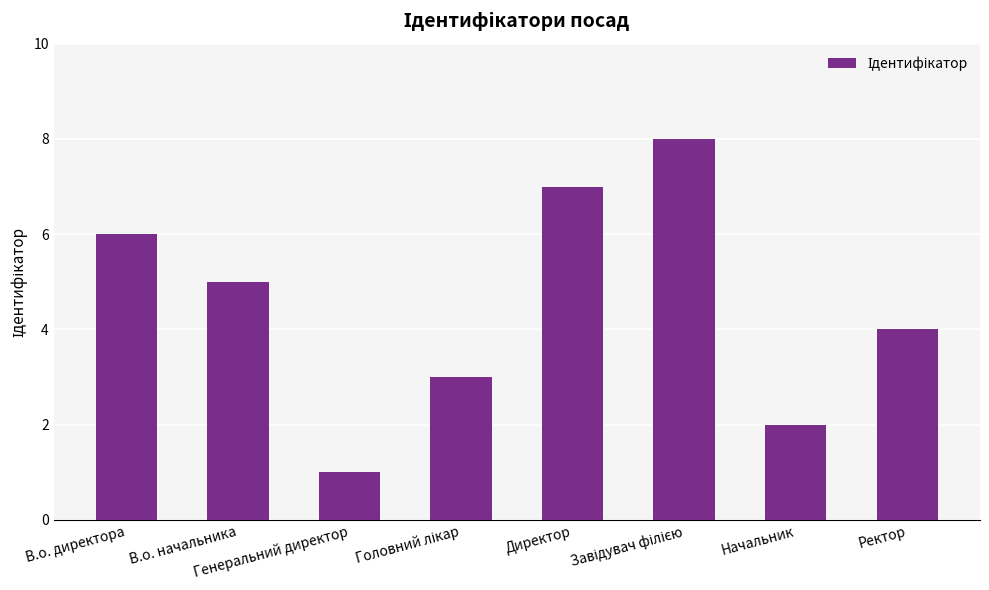

Between В.о. начальника and Генеральний директор, which is larger?

В.о. начальника